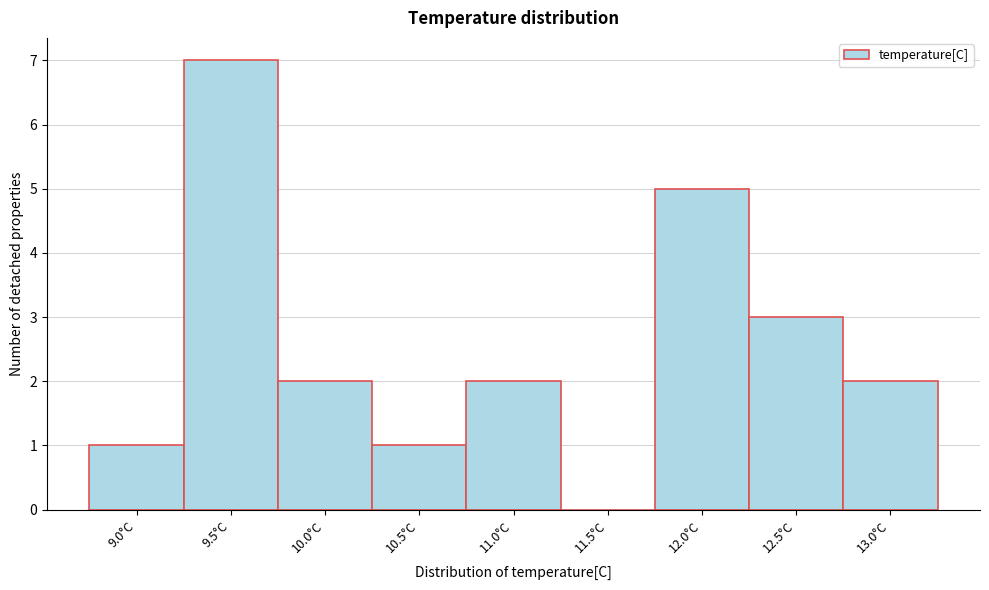

Reading right to left, list all the values displayed in this chart.

13.0°C=2	12.5°C=3	12.0°C=5	11.5°C=0	11.0°C=2	10.5°C=1	10.0°C=2	9.5°C=7	9.0°C=1